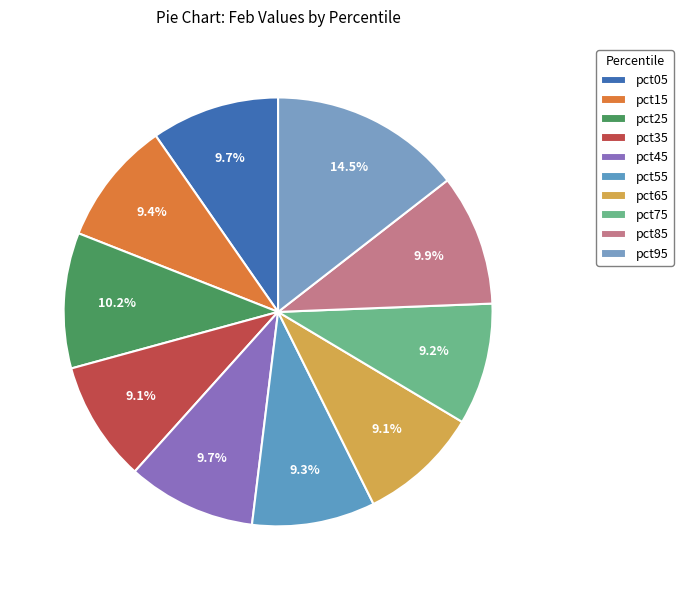

To the nearest percent, what is the difference between the largest and smallest slice percentages?

5%